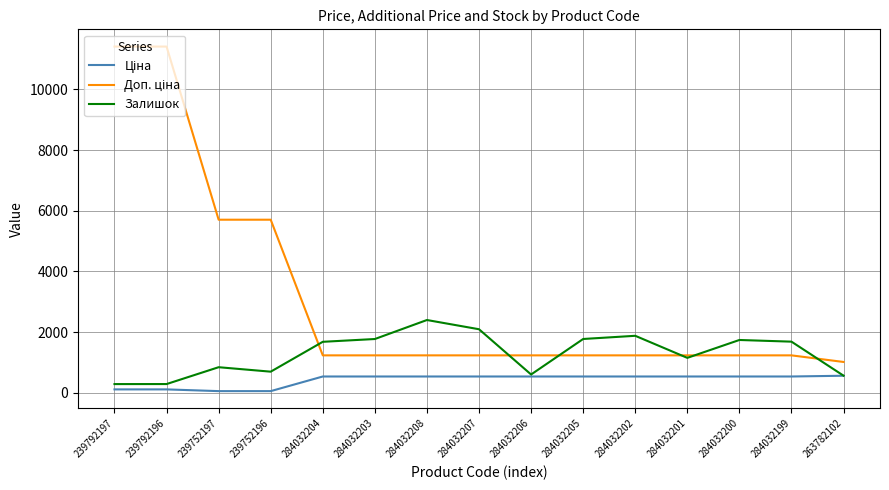

What is the total value across all series at 284032208?

4174.4